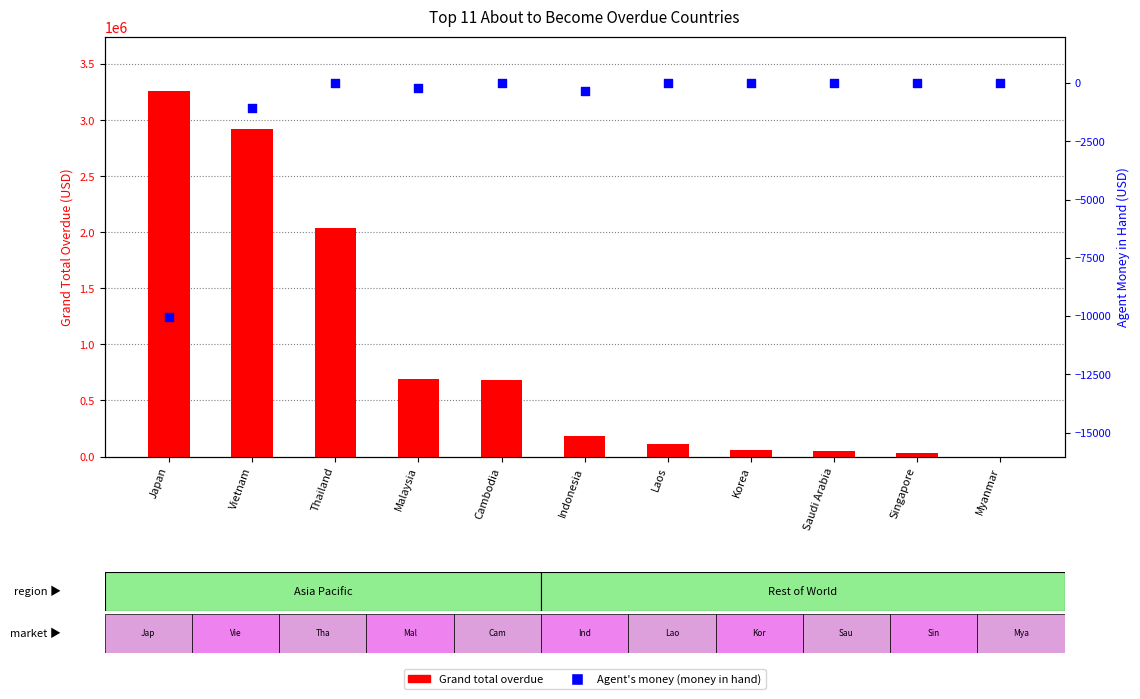

At which category is the sum across all series the highest?

Japan